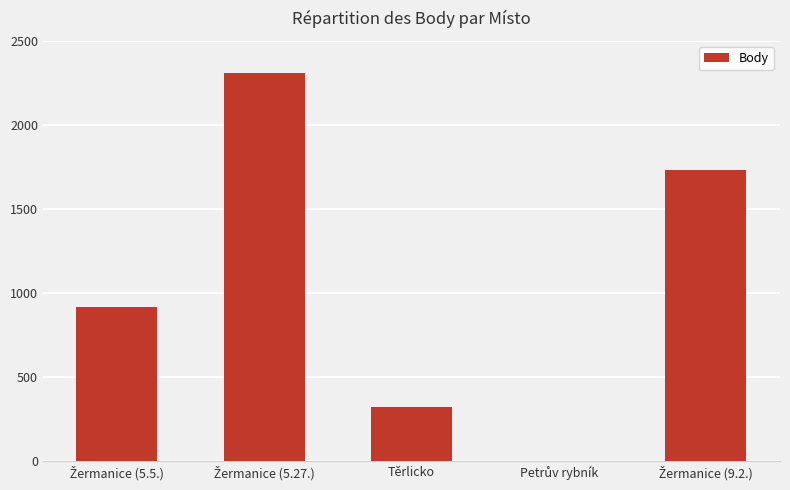

Reading left to right, transcribe all the data shown in this chart.

915	2312	323	0	1734